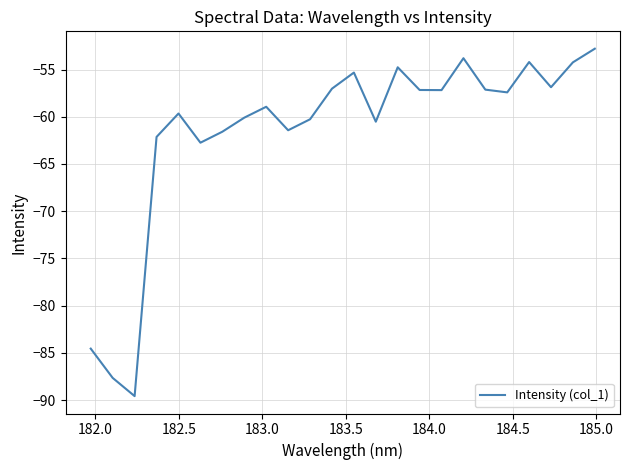

True or false: the data has more than 0 interior local peaks.

True